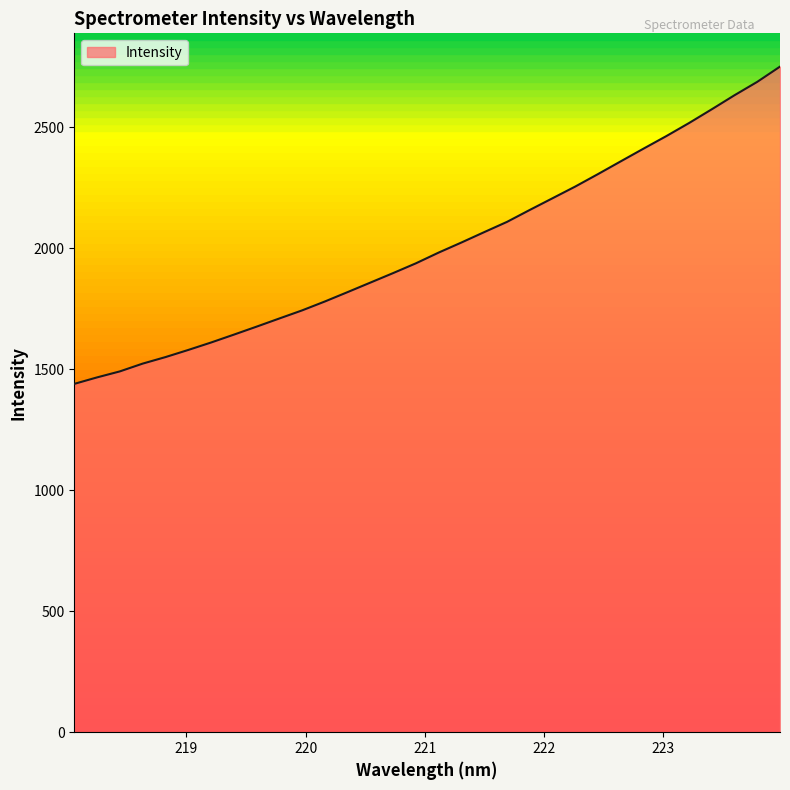

What is the minimum value shown in the chart?

1439.1